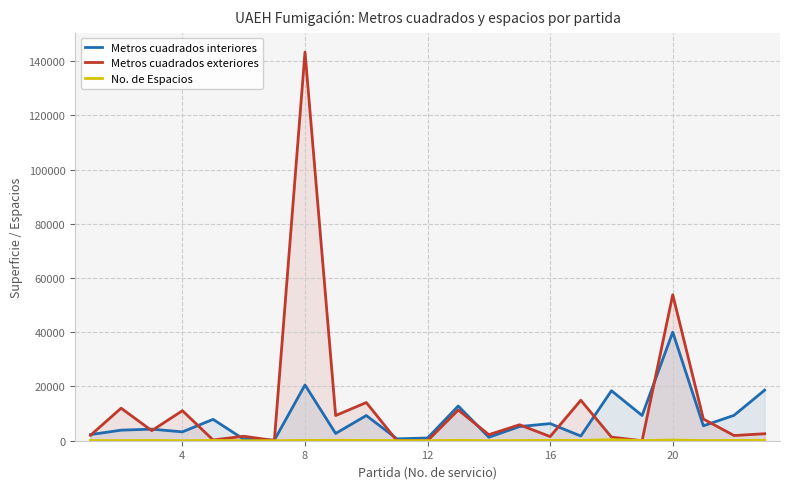

Reading left to right, list all the values displayed in this chart.

Metros cuadrados interiores: 2270	3896	4270	3267	7880	550	220	20576	2676	9290	690	1003	12793	1282	5227	6309	1728	18442	9300	40038	5500	9364	18664
Metros cuadrados exteriores: 2000	12000	3716	11074	280	1650	75	143352	9290	14090	0	0	11332	2234	5890	1530	14928	1335	0	53850	8000	1917	2580
No. de Espacios: 80	42	87	18	110	11	17	109	155	102	20	20	144	10	66	134	99	407	55	253	56	106	143